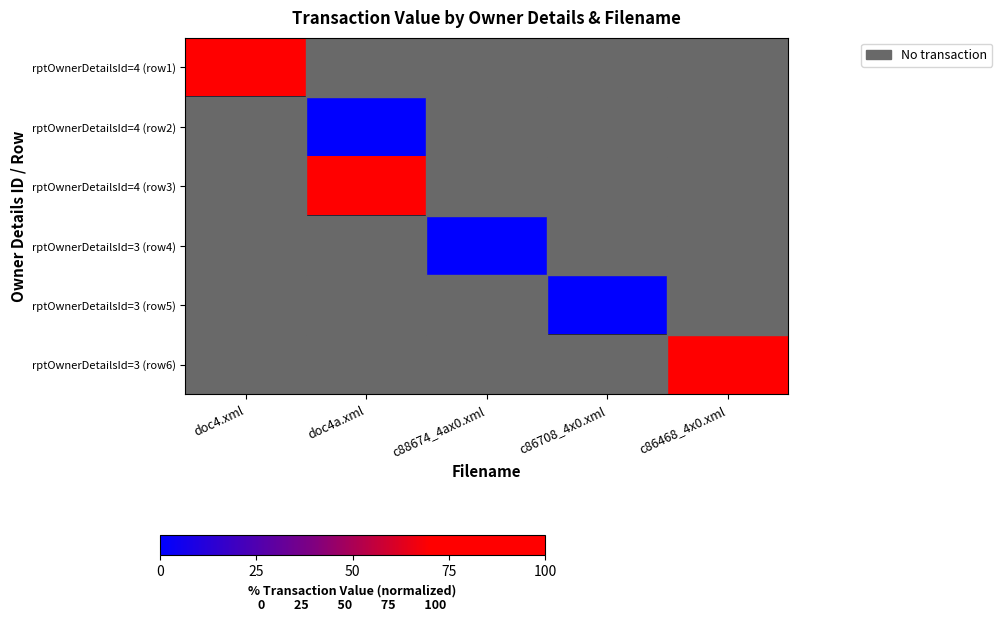

Which label corresponds to the smallest value in the chart?

doc4a.xml